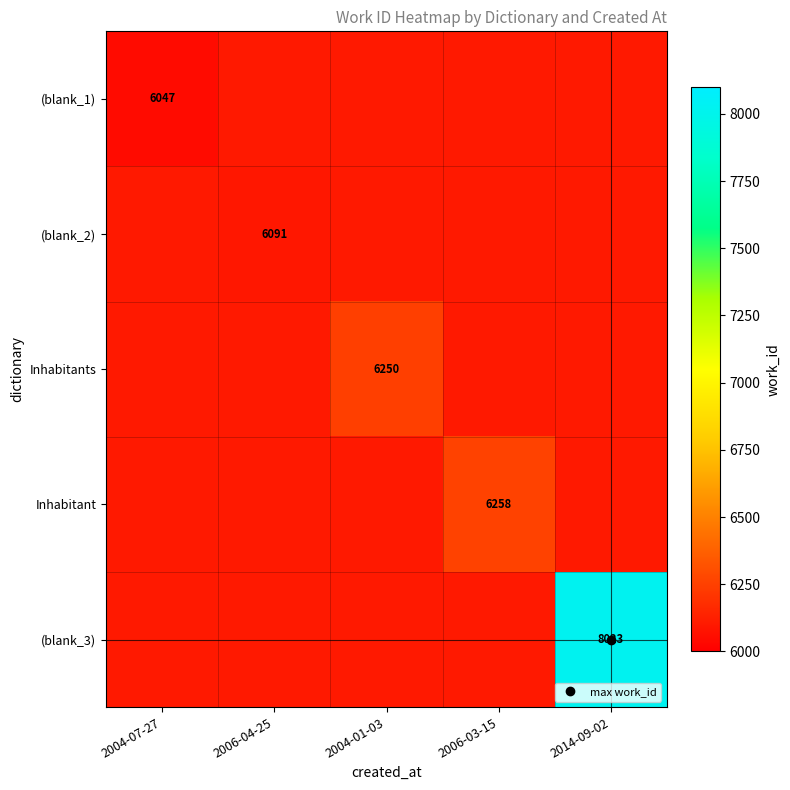

Which category has the highest value in the Inhabitant series?

2006-03-15